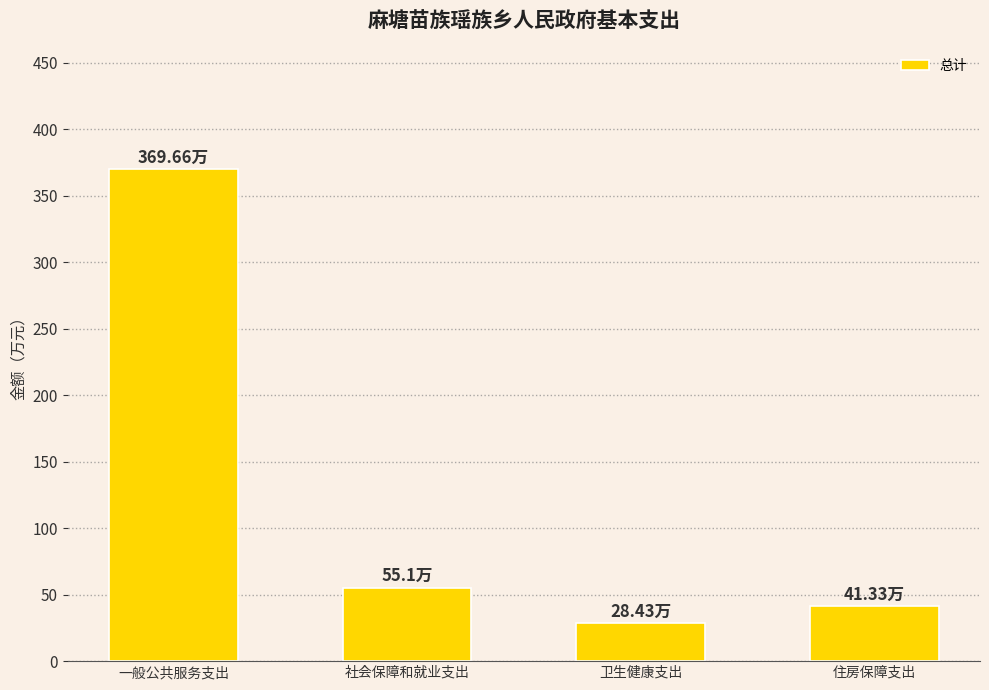

List the labels in order of value, largest first.

一般公共服务支出, 社会保障和就业支出, 住房保障支出, 卫生健康支出